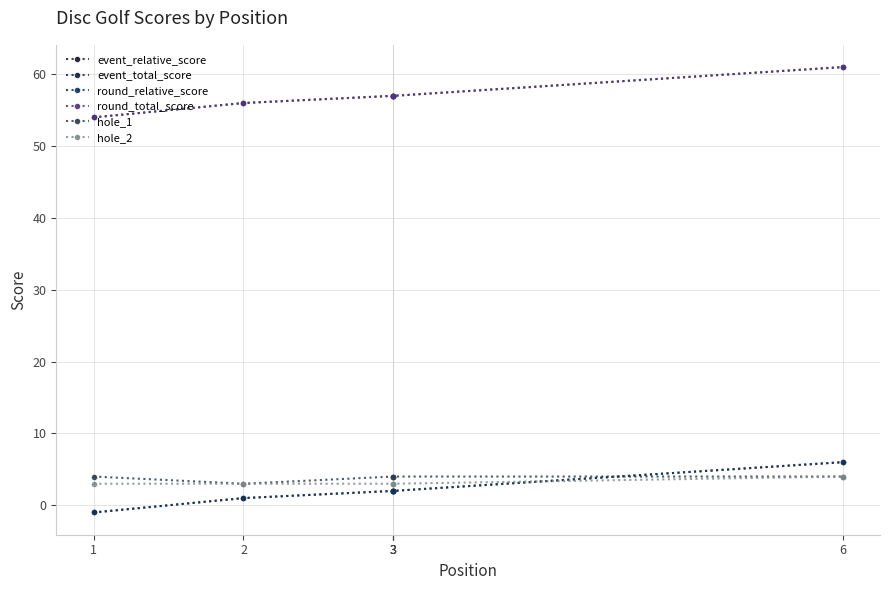

At which label is event_total_score closest to 57?

3